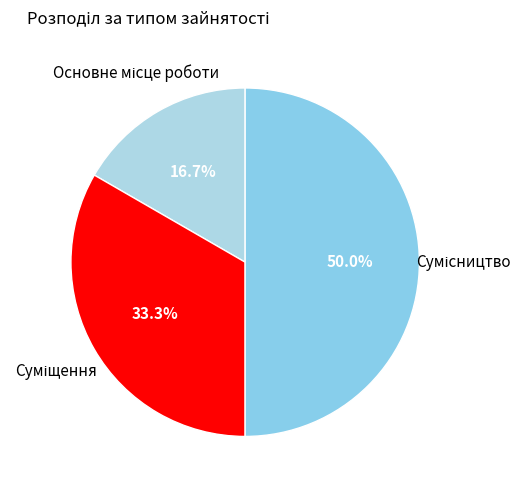

How many slices are in this pie chart?

3